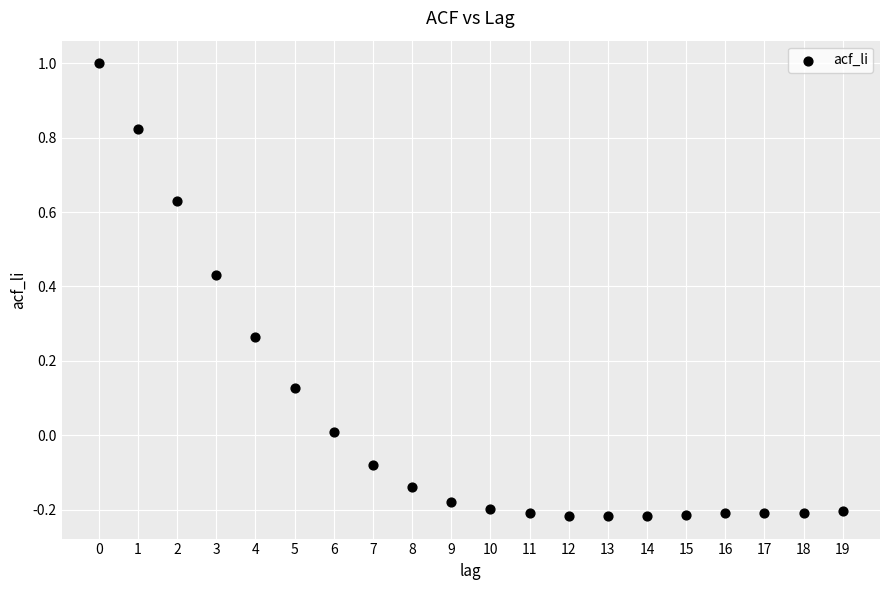

What is the range of Y values (max minus min)?

1.2